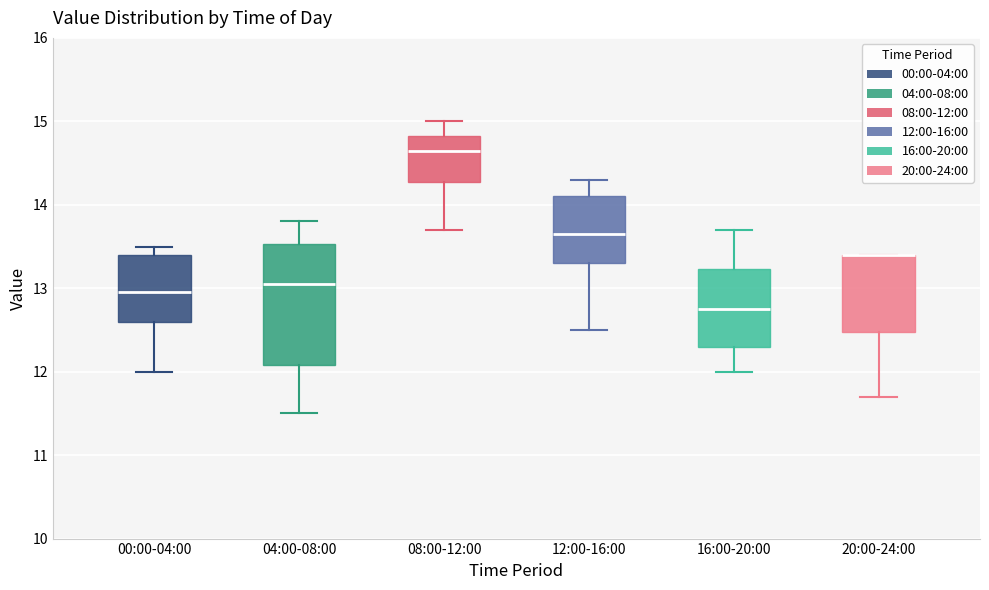

Where is the upper edge of the box for 20:00-24:00 on the y-axis? The values are not printed on the chart, so give them approximately, as read against the axis.

13.4